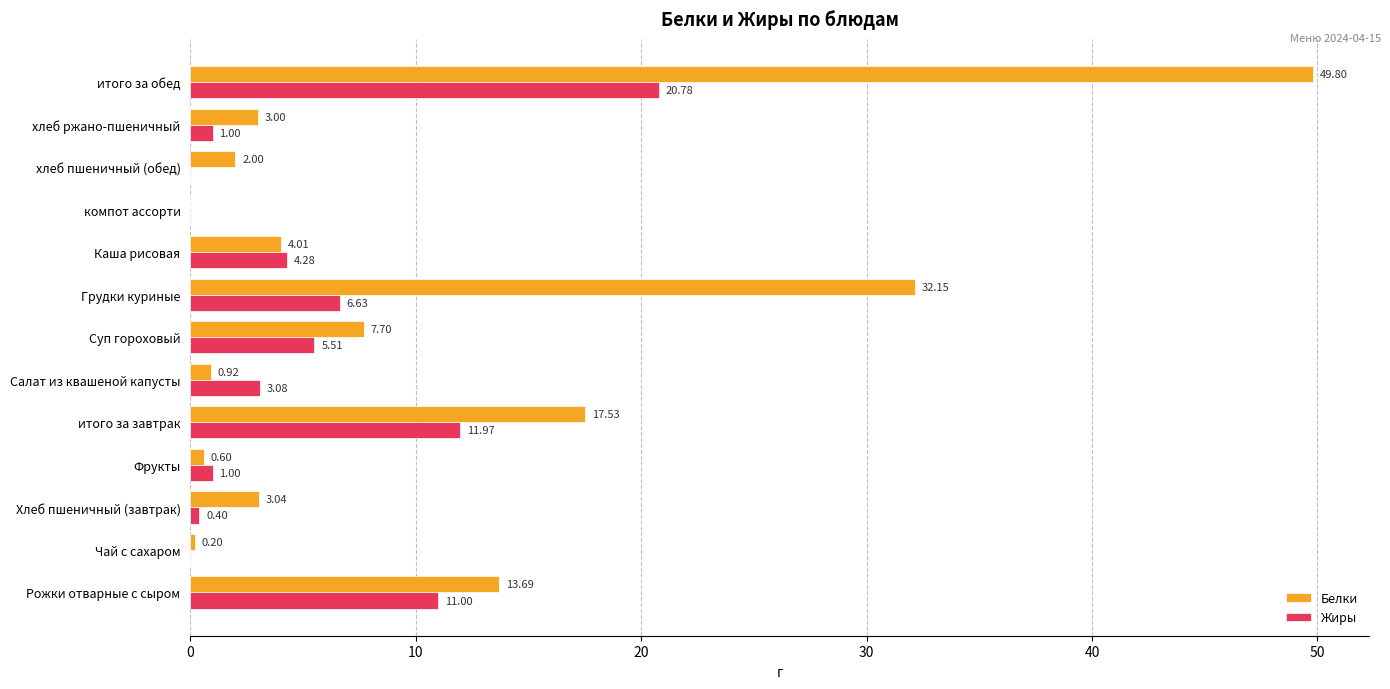

Where is Белки nearest to the value 24?

итого за завтрак